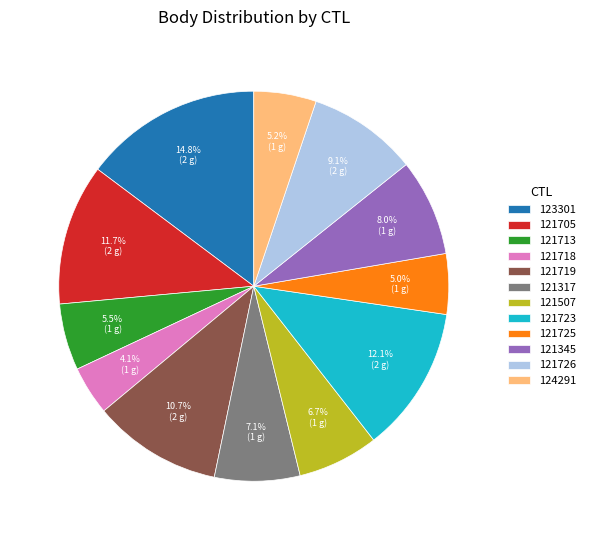

Is 121718 the majority of the pie?

No